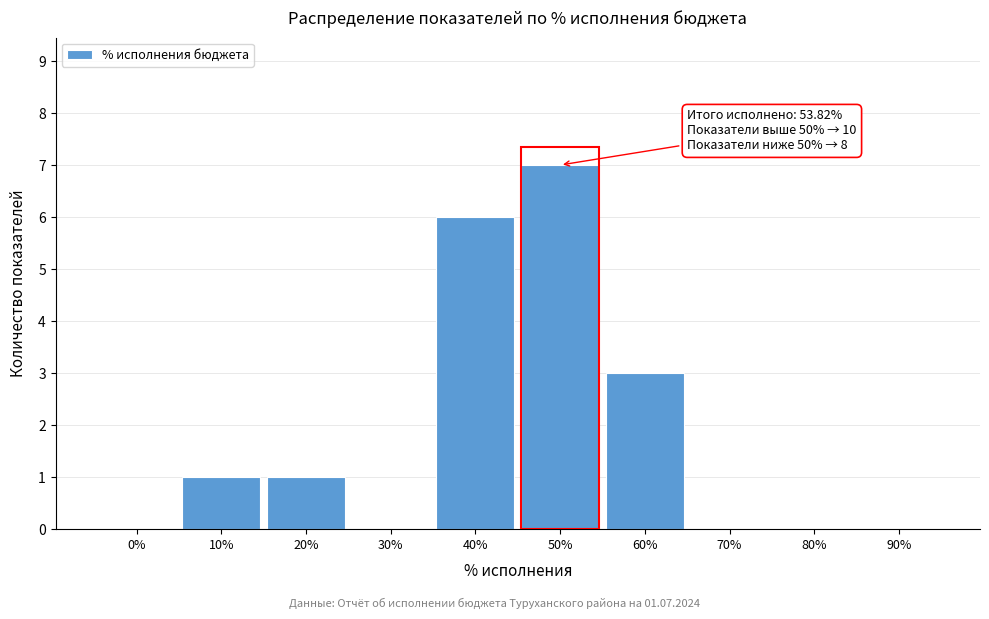

Reading right to left, what are all the values shown in this chart?

90%=0	80%=0	70%=0	60%=3	50%=7	40%=6	30%=0	20%=1	10%=1	0%=0